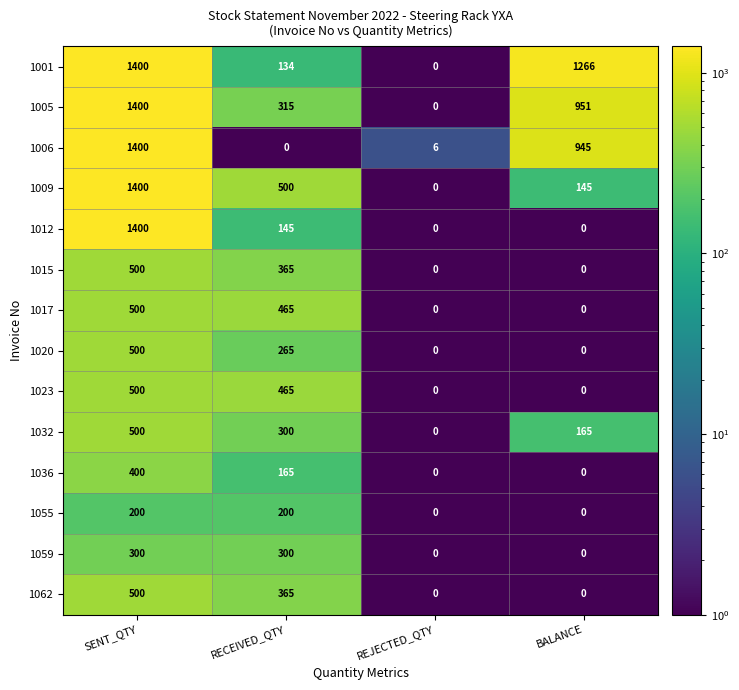

The value of 1036 at SENT_QTY is 400. True or false?

True